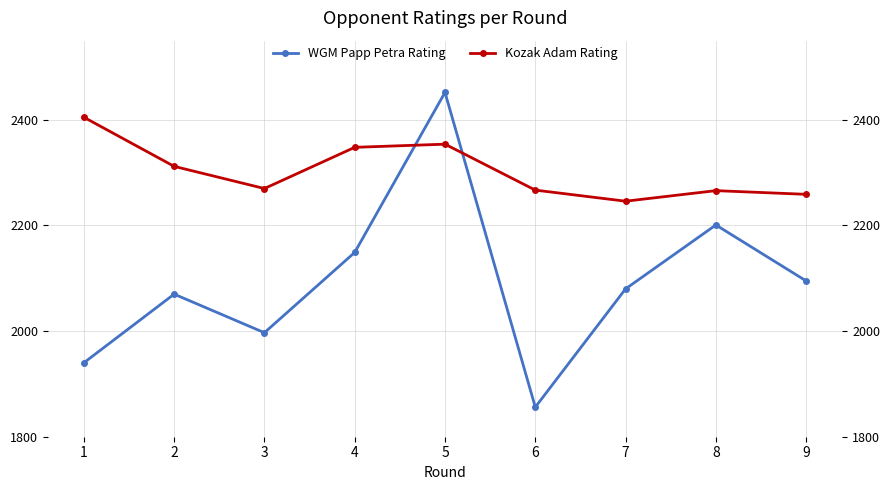

At which label does WGM Papp Petra Rating reach its peak?

5